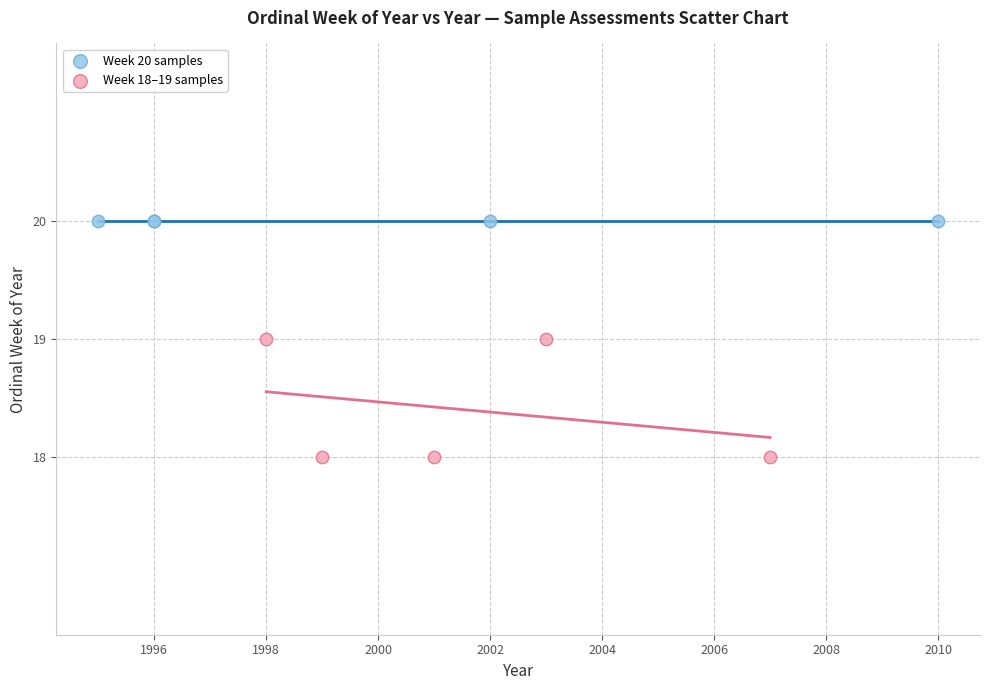

Which series contains the highest Y value?

Week 20 samples